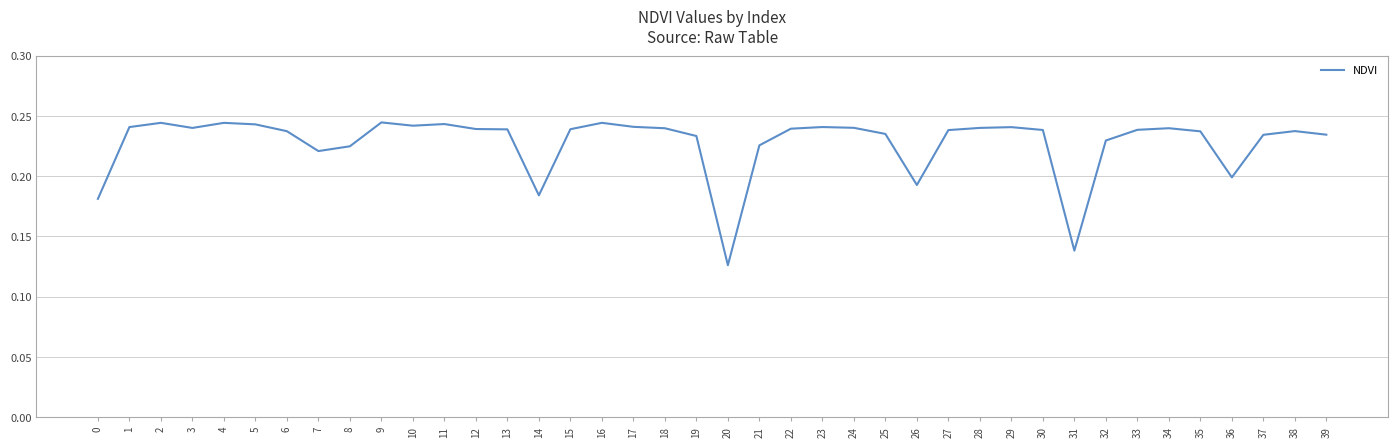

At which category does the chart reach its minimum across all series?

20